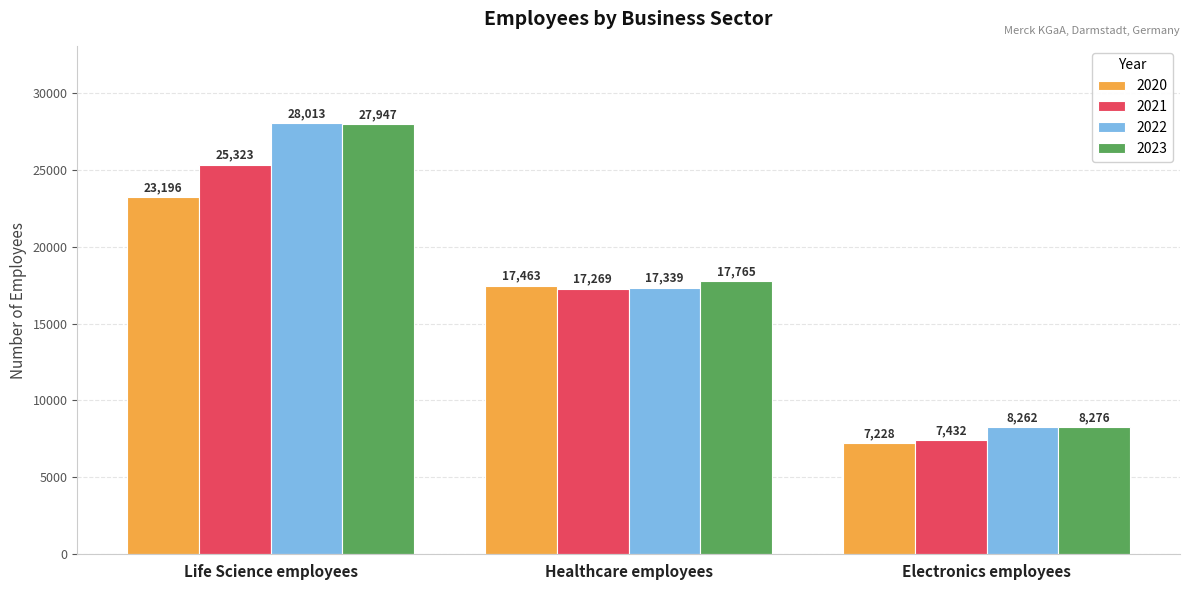

True or false: 2023 has a value of 27947 at Life Science employees.

True